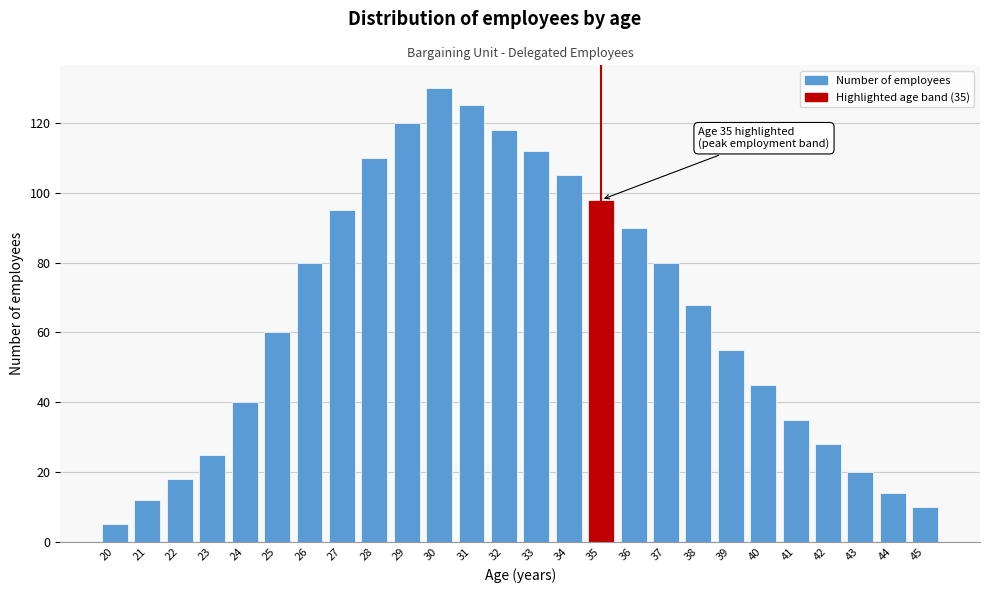

Reading left to right, extract all data points from this chart.

20=5	21=12	22=18	23=25	24=40	25=60	26=80	27=95	28=110	29=120	30=130	31=125	32=118	33=112	34=105	35=98	36=90	37=80	38=68	39=55	40=45	41=35	42=28	43=20	44=14	45=10